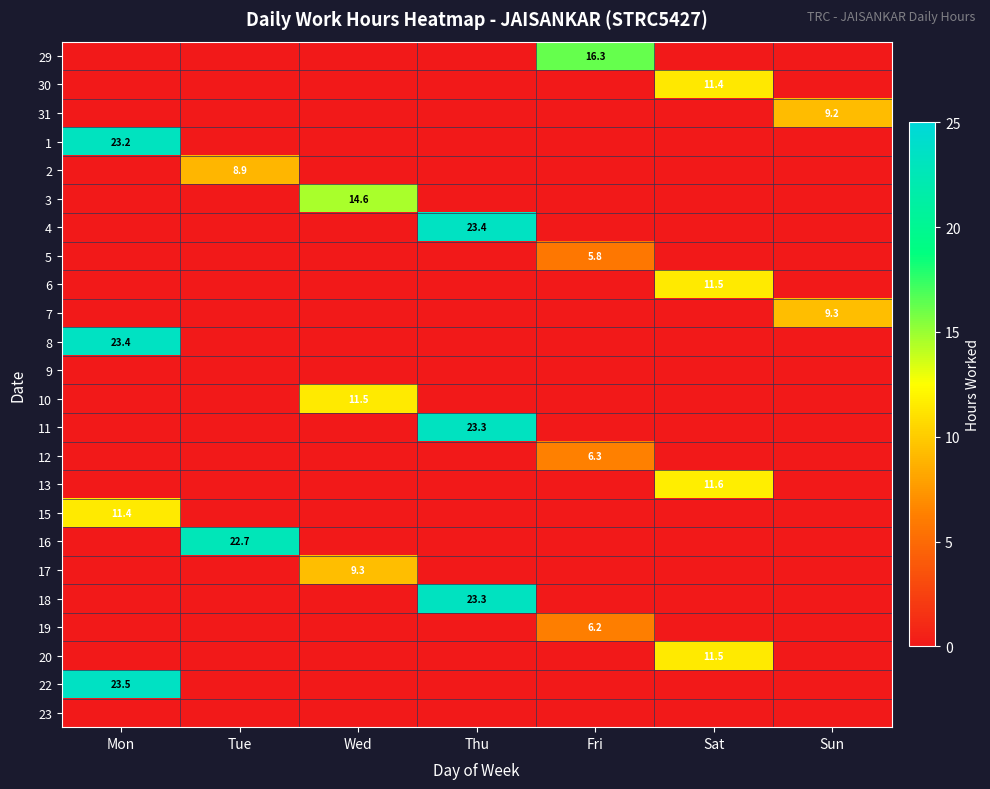

The 1 series shows 23.2 at Mon. True or false?

True